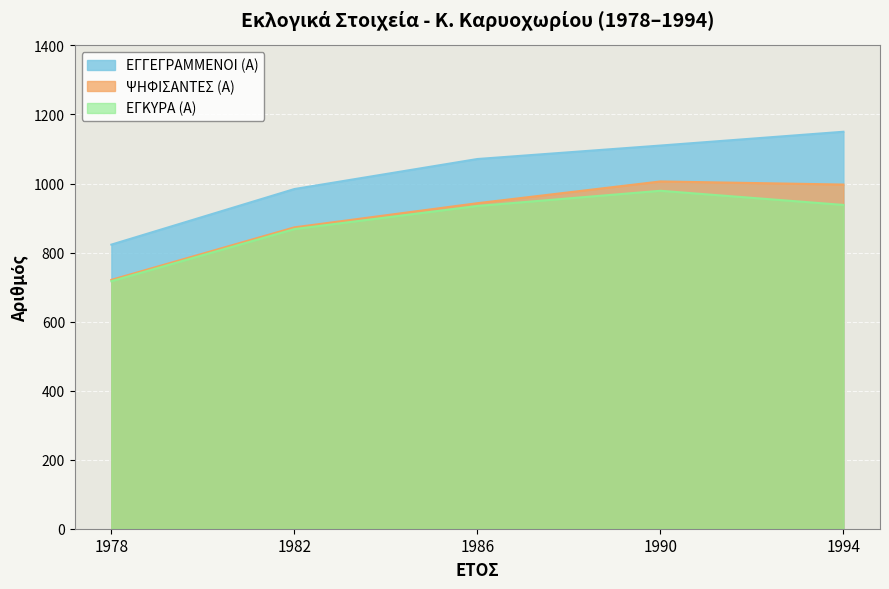

True or false: ΨΗΦΙΣΑΝΤΕΣ (Α) and ΕΓΚΥΡΑ (Α) intersect in this chart.

False